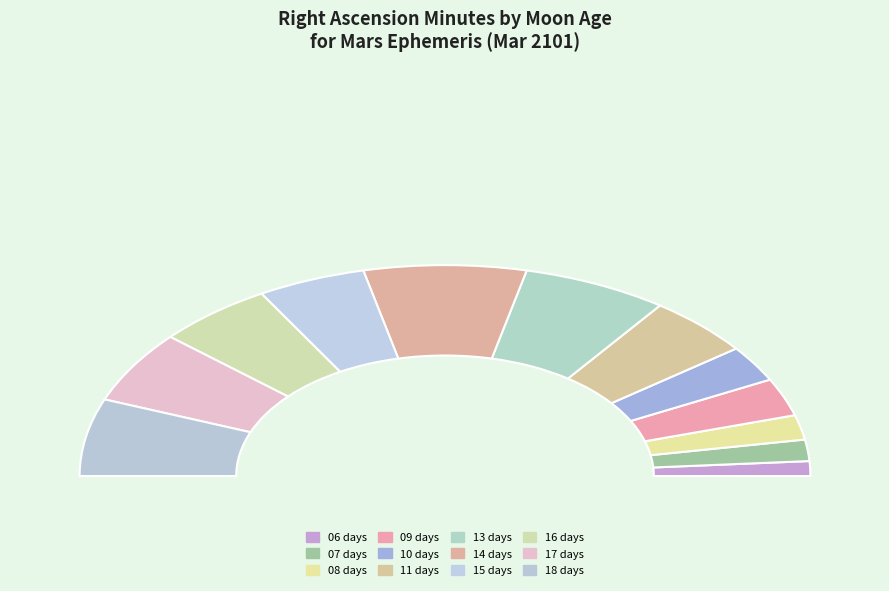

To the nearest percent, what is the difference between the 06 days and 07 days slice percentages?

1%